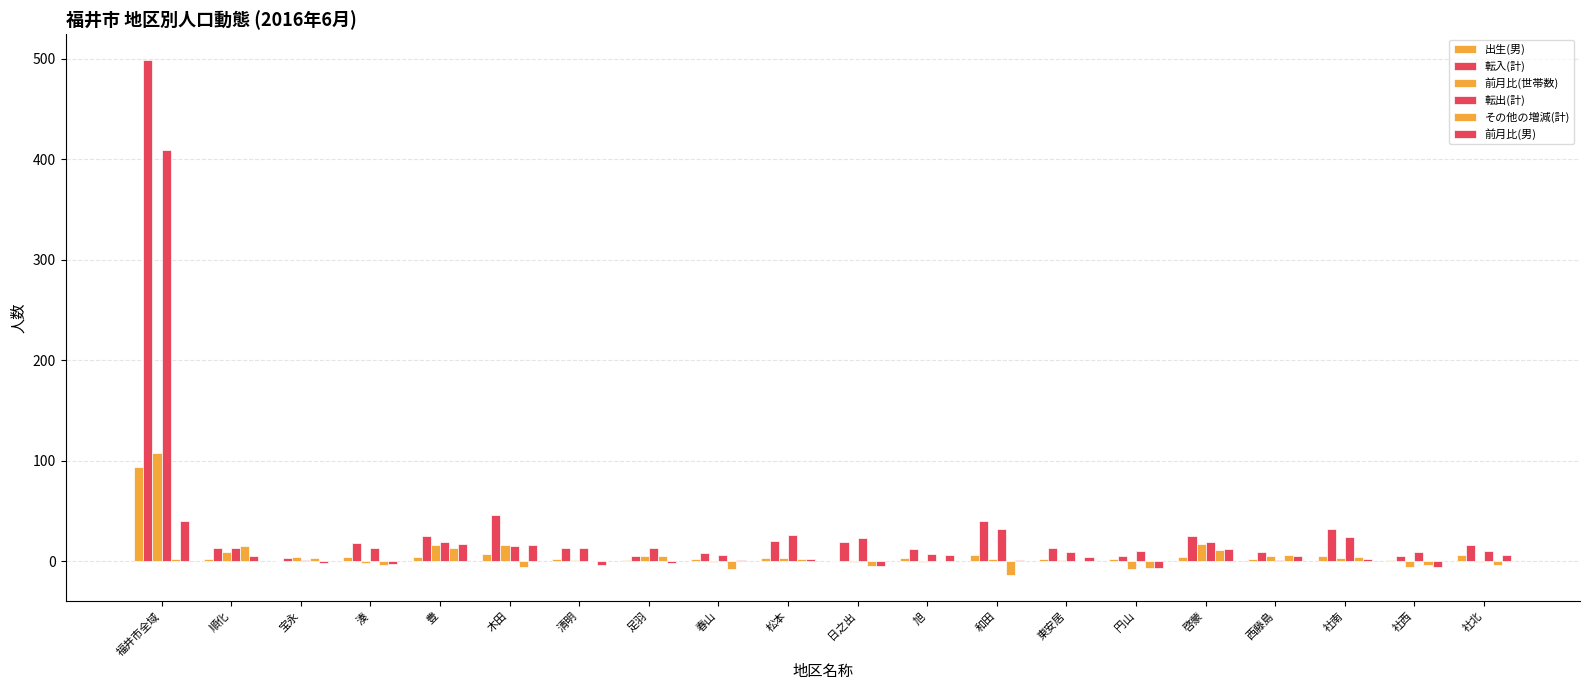

What is the difference between the maximum and minimum values in the 転出(計) series?

408